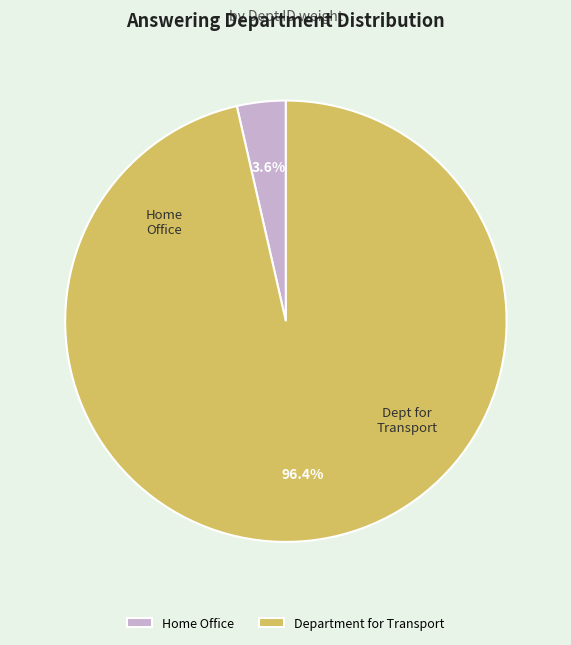

To the nearest percent, what is the average slice percentage?

50%